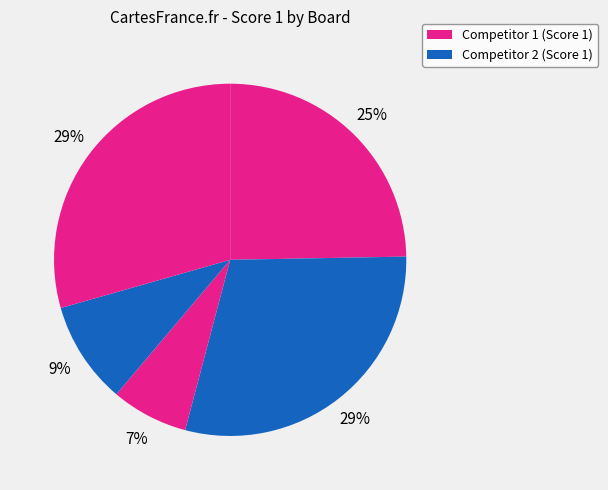

How many segments does this pie chart have?

5